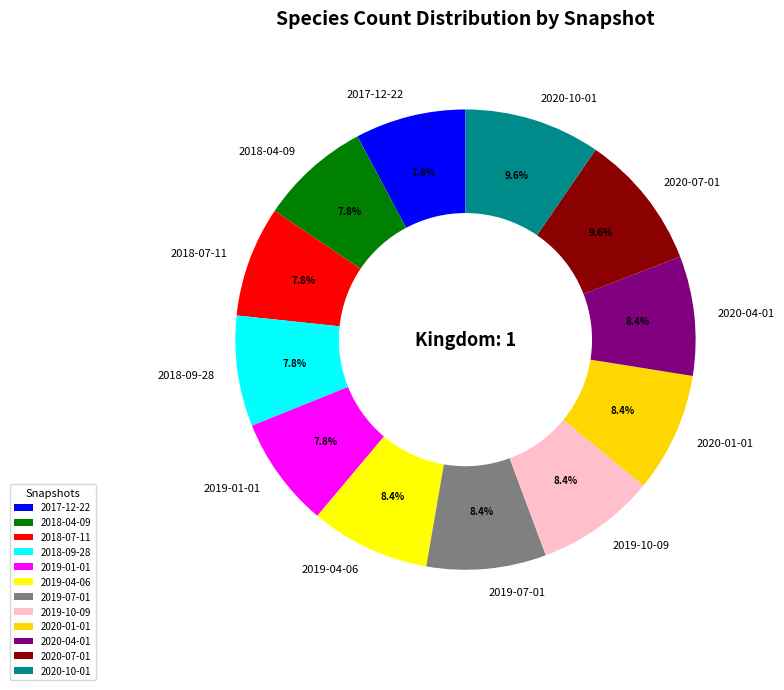

Approximately how many times larger is the value at 2017-12-22 compared to 2018-09-28?

1.0